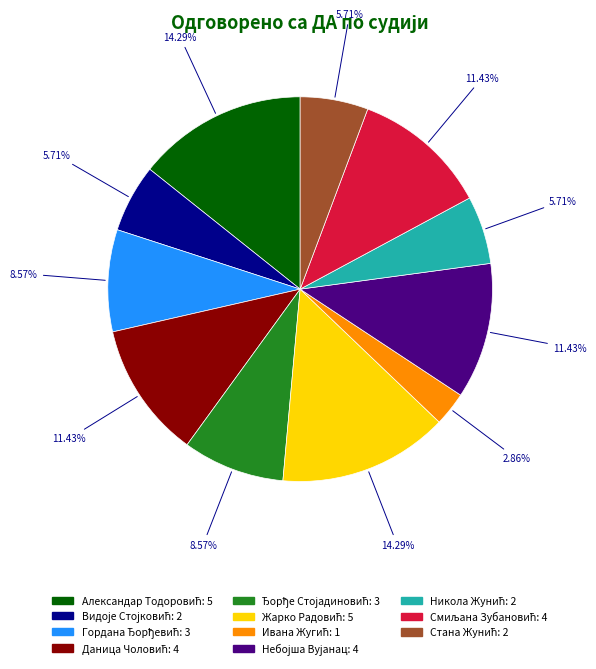

Is there a majority slice in this chart?

No